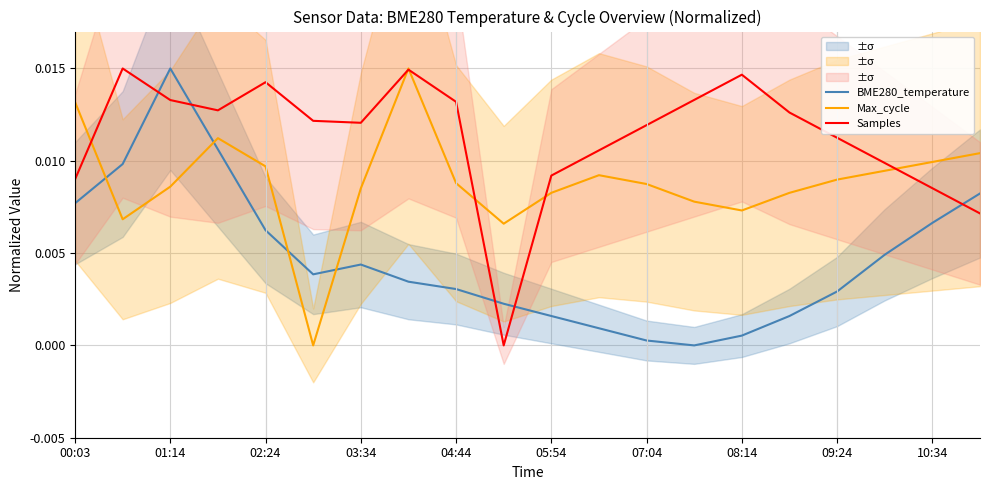

How many times do Samples and Max_cycle cross each other?

6